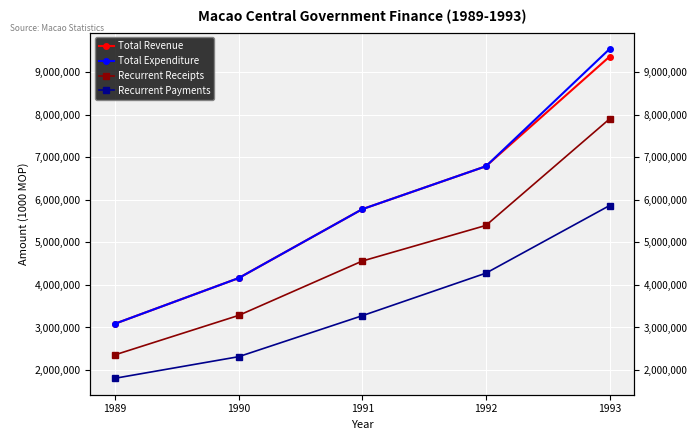

How many data points in Total Revenue are less than 5777667?

2